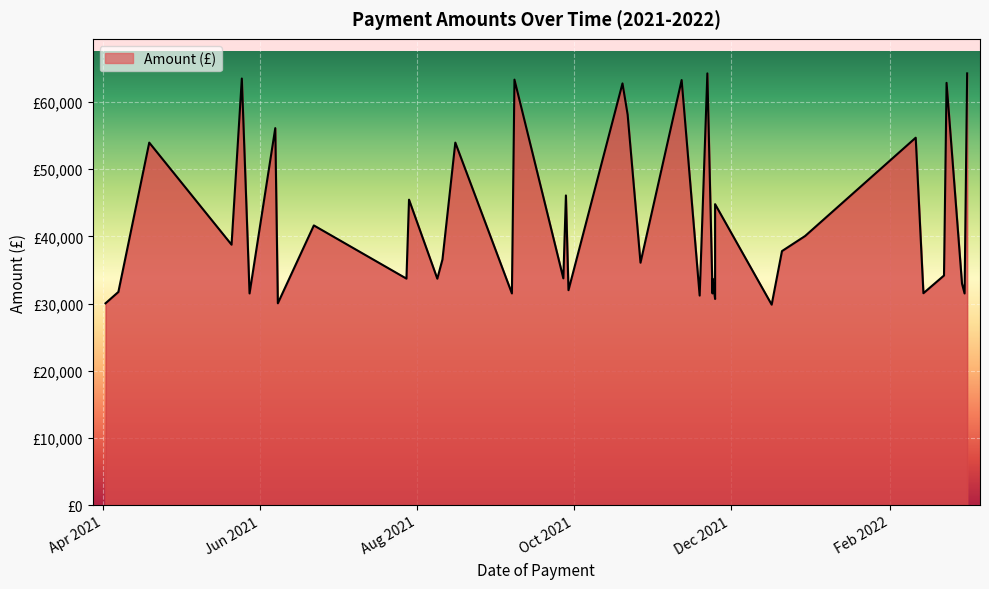

What is the sum of the values at 2022-03-02 and 2021-12-21?

69298.2